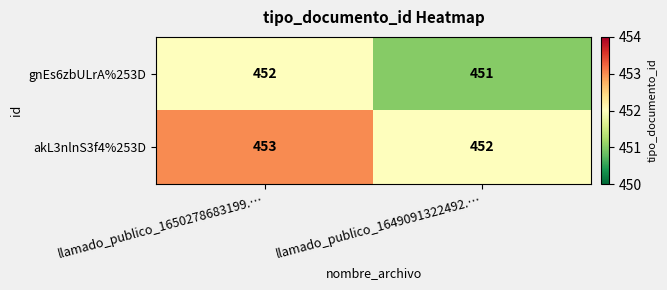

At which category is the sum across all series the highest?

llamado_publico_1650278683199.…